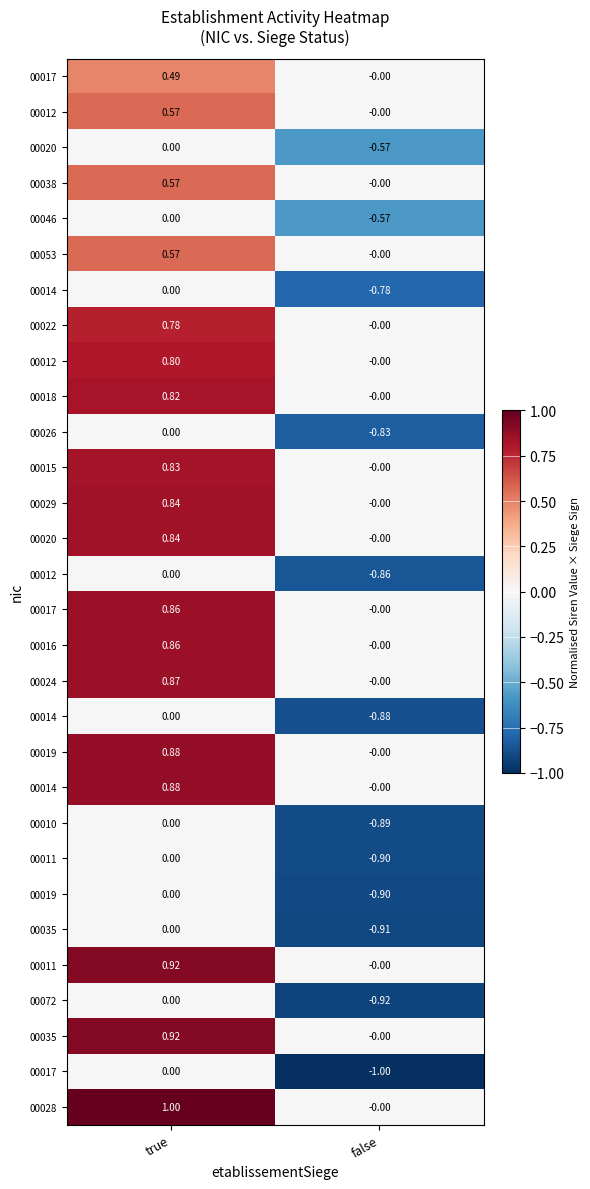

At which category does the chart reach its peak across all series?

true